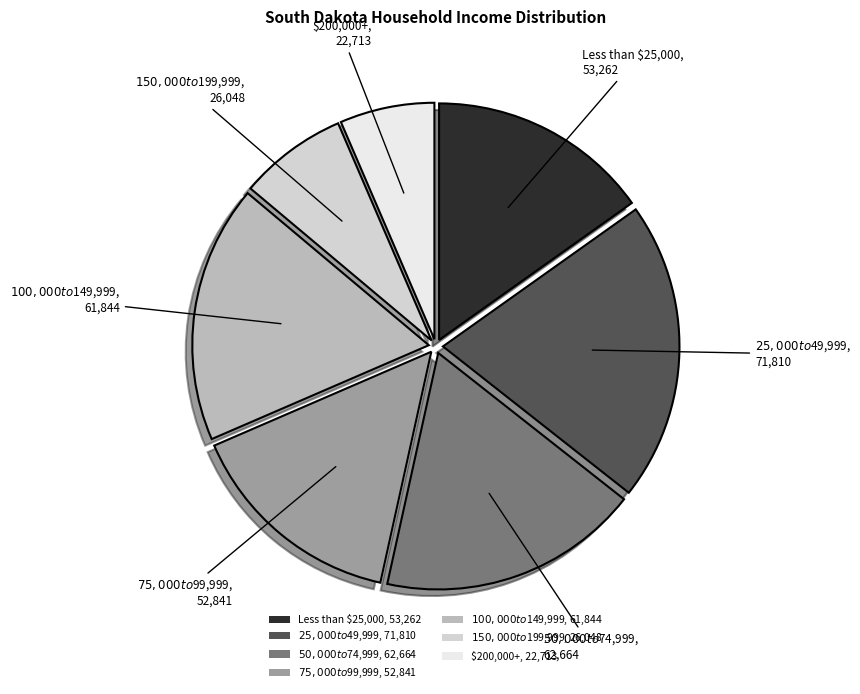

Which slice is the smallest?

$200,000+